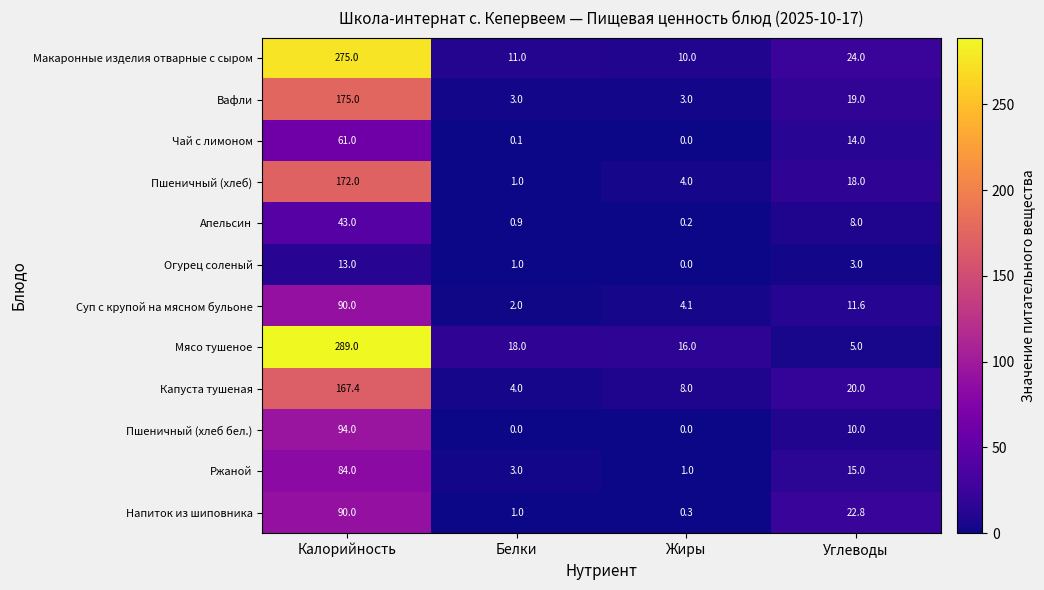

True or false: Пшеничный (хлеб) has a value of 18.0 at Углеводы.

True